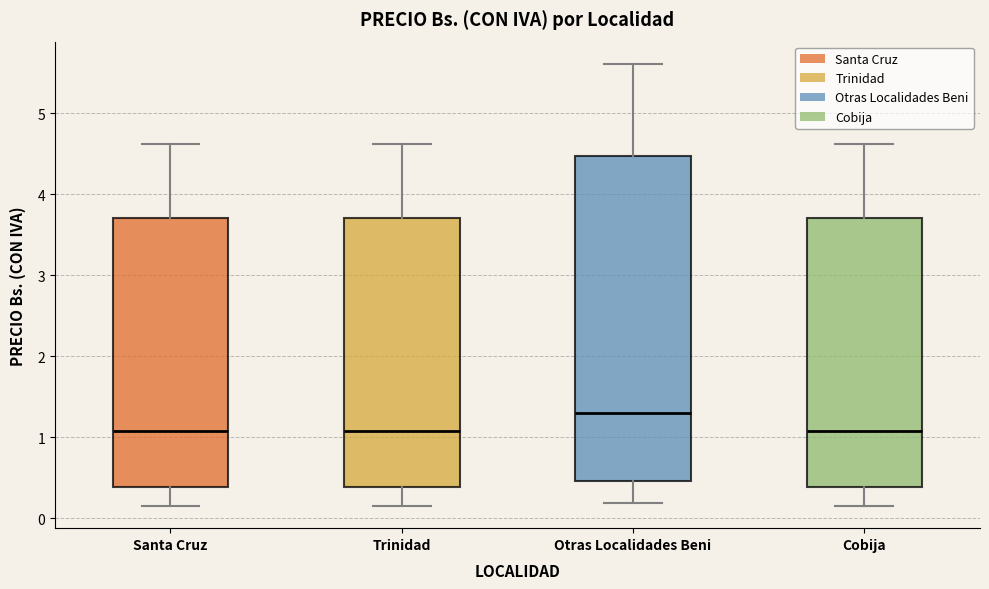

Which box has the highest median line?

Otras Localidades Beni